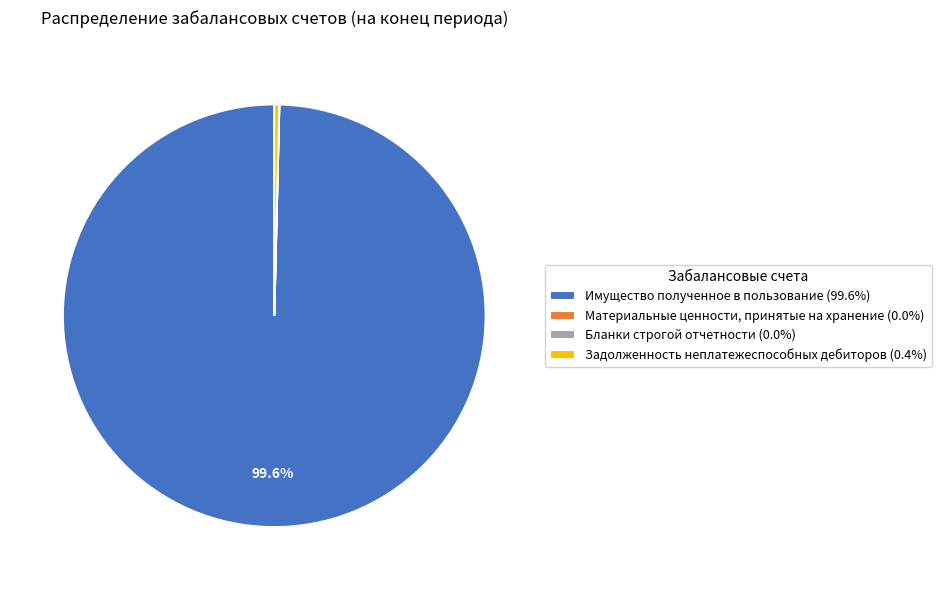

Is there any slice that represents more than half of the pie?

Yes